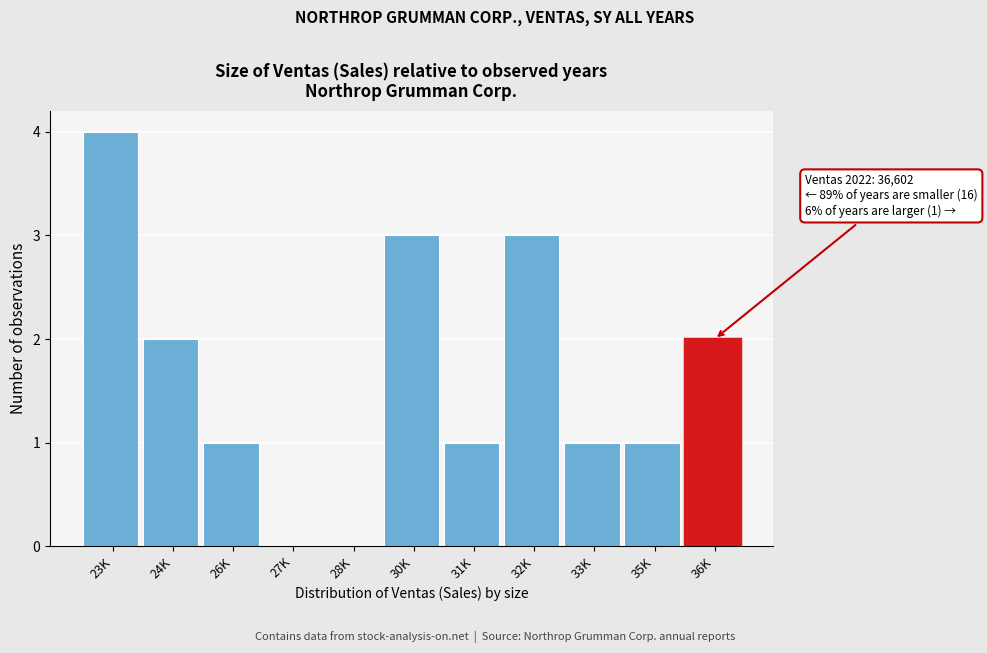

Reading left to right, extract all data points from this chart.

23K=4	24K=2	26K=1	27K=0	28K=0	30K=3	31K=1	32K=3	33K=1	35K=1	36K=2